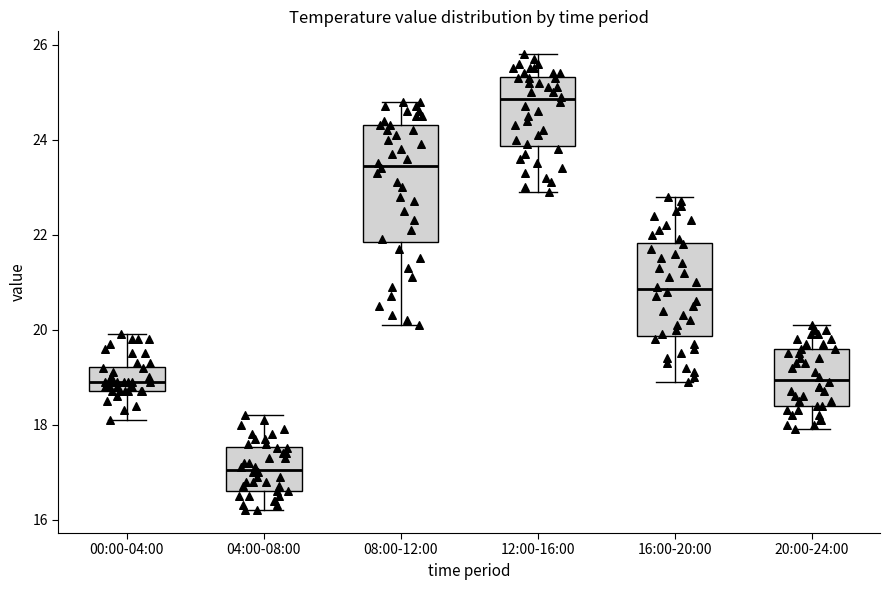

Comparing the boxes themselves (not the whiskers), which one is the tallest?

08:00-12:00